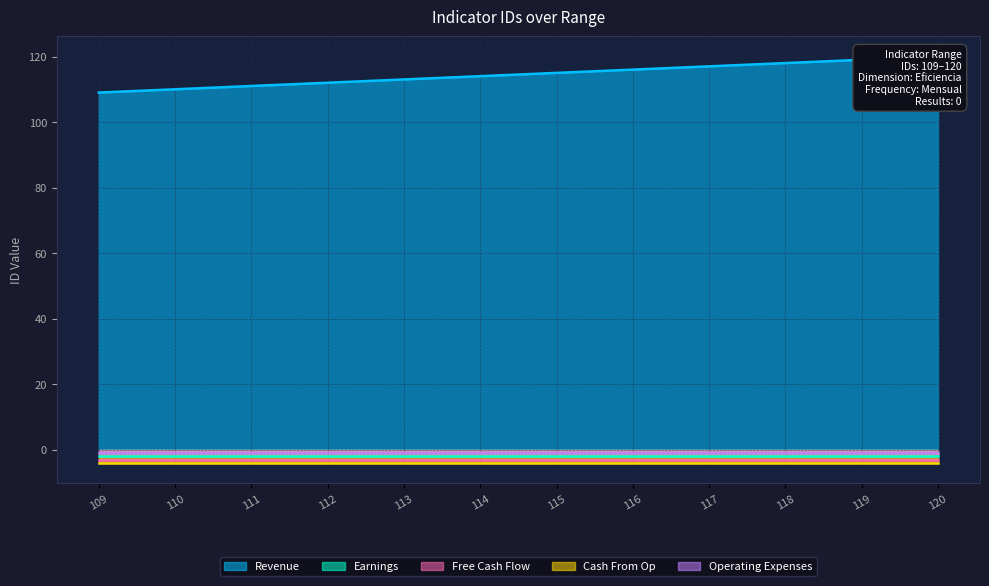

Where is Free Cash Flow nearest to the value 0?

109